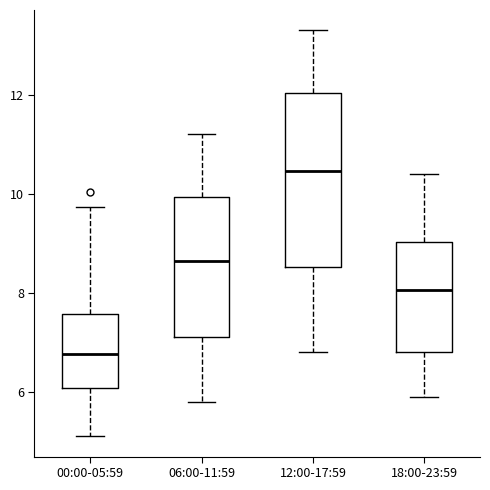

Reading left to right, read every box against the y-axis: the position of its median line, the range the box covers, and the ends of its whiskers. The values are not printed on the chart, so give them approximately, as read against the axis.

00:00-05:59: median 6.8, box 6.0 to 7.6, whiskers 5.2 to 9.8
06:00-11:59: median 8.6, box 7.2 to 10.0, whiskers 5.8 to 11.2
12:00-17:59: median 10.4, box 8.6 to 12.0, whiskers 6.8 to 13.4
18:00-23:59: median 8.0, box 6.8 to 9.0, whiskers 6.0 to 10.4